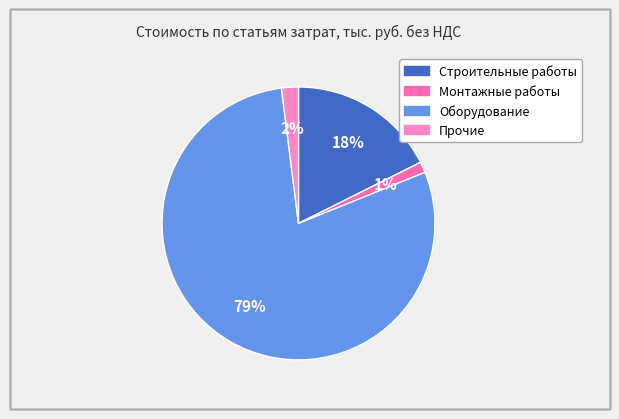

The Оборудование slice represents 79% of the pie. True or false?

True